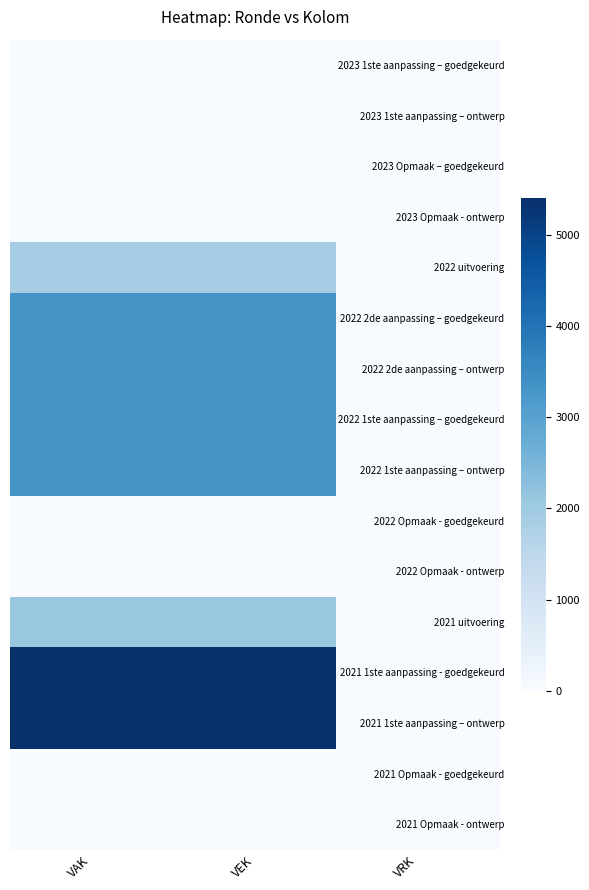

Reading left to right, what are all the values shown in this chart?

2023 1ste aanpassing – goedgekeurd: VAK=0	VEK=0	VRK=0
2023 1ste aanpassing – ontwerp: VAK=0	VEK=0	VRK=0
2023 Opmaak – goedgekeurd: VAK=0	VEK=0	VRK=0
2023 Opmaak - ontwerp: VAK=0	VEK=0	VRK=0
2022 uitvoering: VAK=1896	VEK=1896	VRK=0
2022 2de aanpassing – goedgekeurd: VAK=3300	VEK=3300	VRK=0
2022 2de aanpassing – ontwerp: VAK=3300	VEK=3300	VRK=0
2022 1ste aanpassing – goedgekeurd: VAK=3300	VEK=3300	VRK=0
2022 1ste aanpassing – ontwerp: VAK=3300	VEK=3300	VRK=0
2022 Opmaak - goedgekeurd: VAK=0	VEK=0	VRK=0
2022 Opmaak - ontwerp: VAK=0	VEK=0	VRK=0
2021 uitvoering: VAK=2100	VEK=2100	VRK=0
2021 1ste aanpassing - goedgekeurd: VAK=5400	VEK=5400	VRK=0
2021 1ste aanpassing – ontwerp: VAK=5400	VEK=5400	VRK=0
2021 Opmaak - goedgekeurd: VAK=0	VEK=0	VRK=0
2021 Opmaak - ontwerp: VAK=0	VEK=0	VRK=0